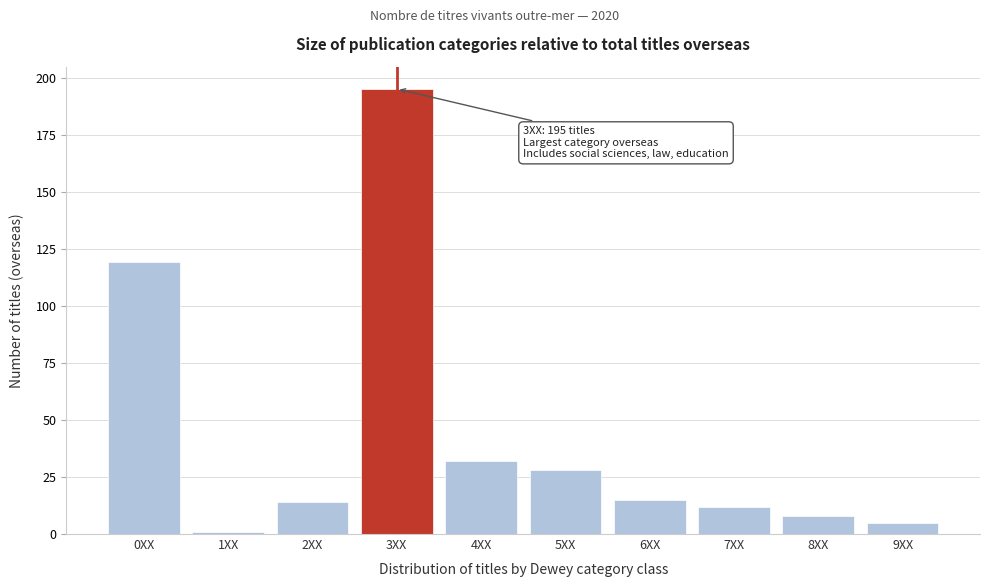

Reading left to right, transcribe all the data shown in this chart.

0XX=119	1XX=1	2XX=14	3XX=195	4XX=32	5XX=28	6XX=15	7XX=12	8XX=8	9XX=5